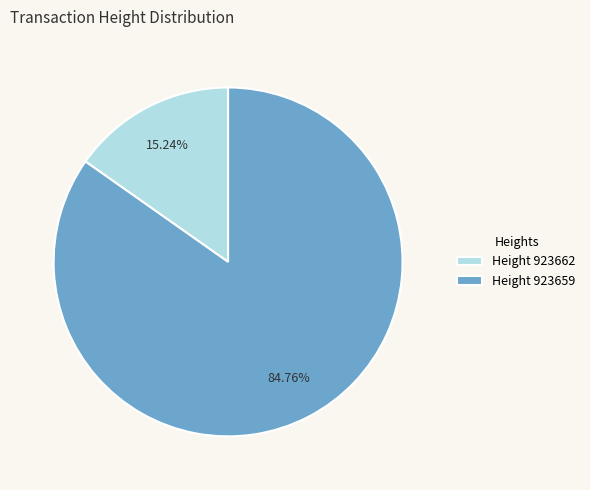

Approximately how many times larger is the value at Height 923659 compared to Height 923662?

5.6